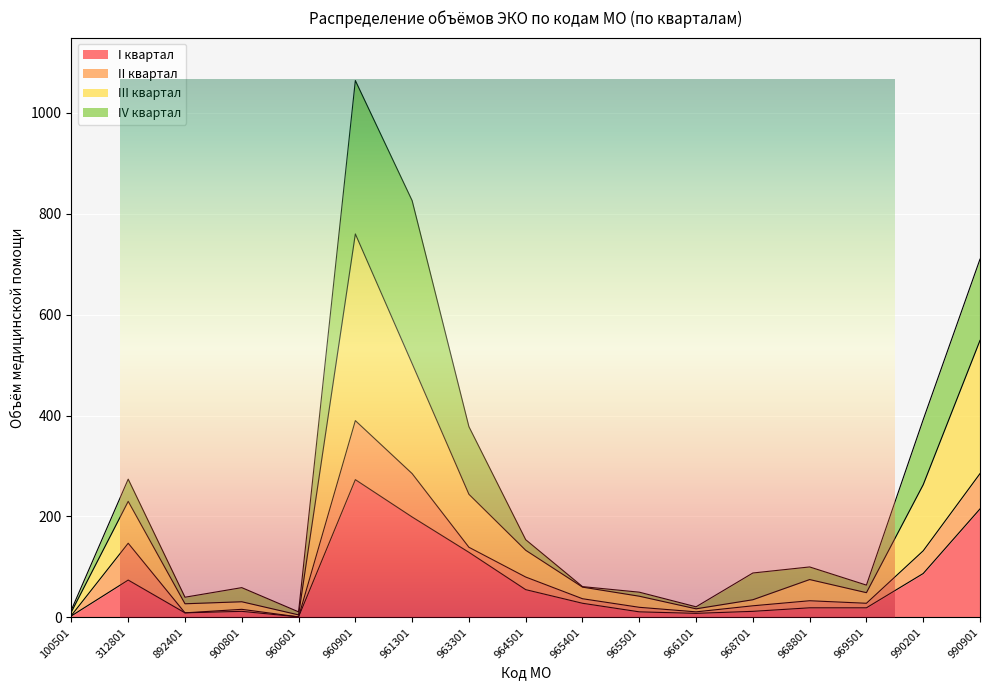

How many lines are shown in the chart?

4